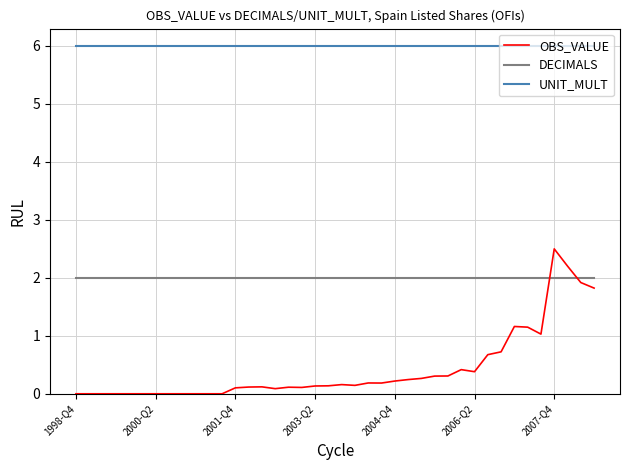

Rank the series by their average value, from highest to lowest.

UNIT_MULT, DECIMALS, OBS_VALUE